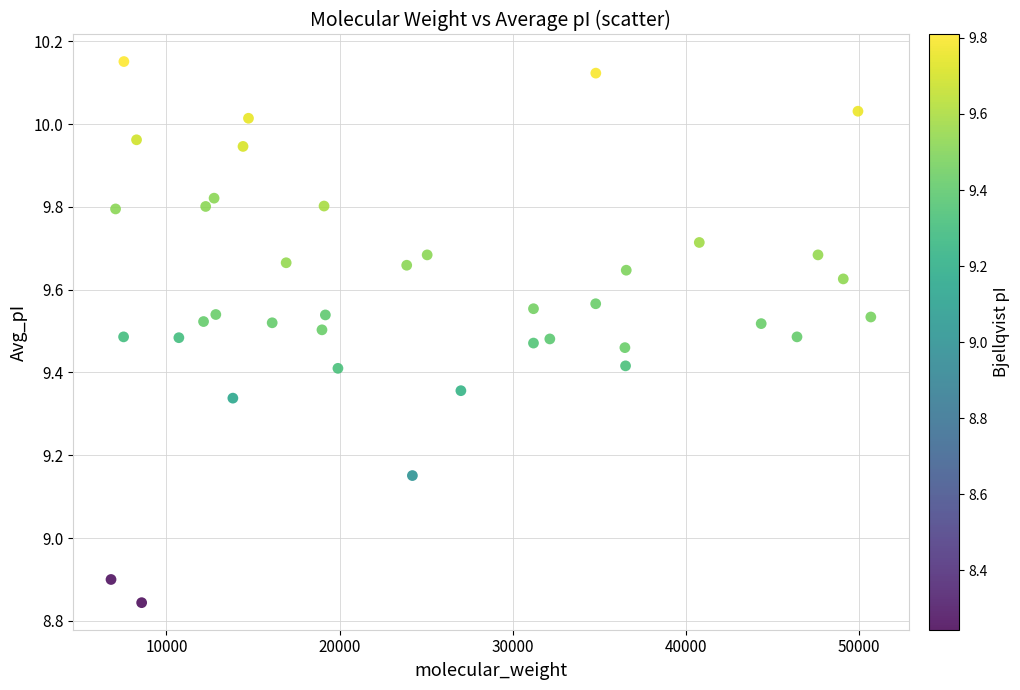

What Y value in the scatter plot is closest to 9?

8.9